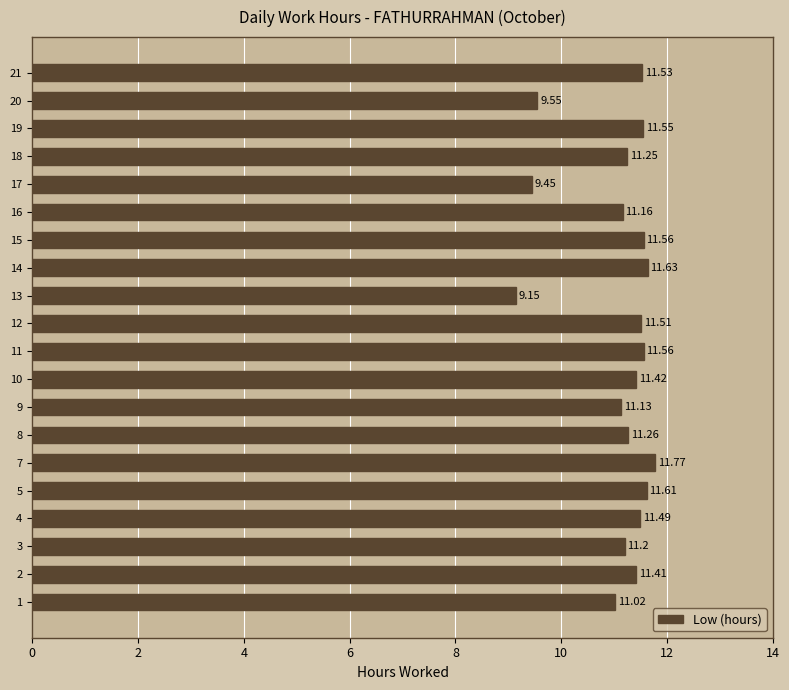

At which label is the value closest to 10?

20